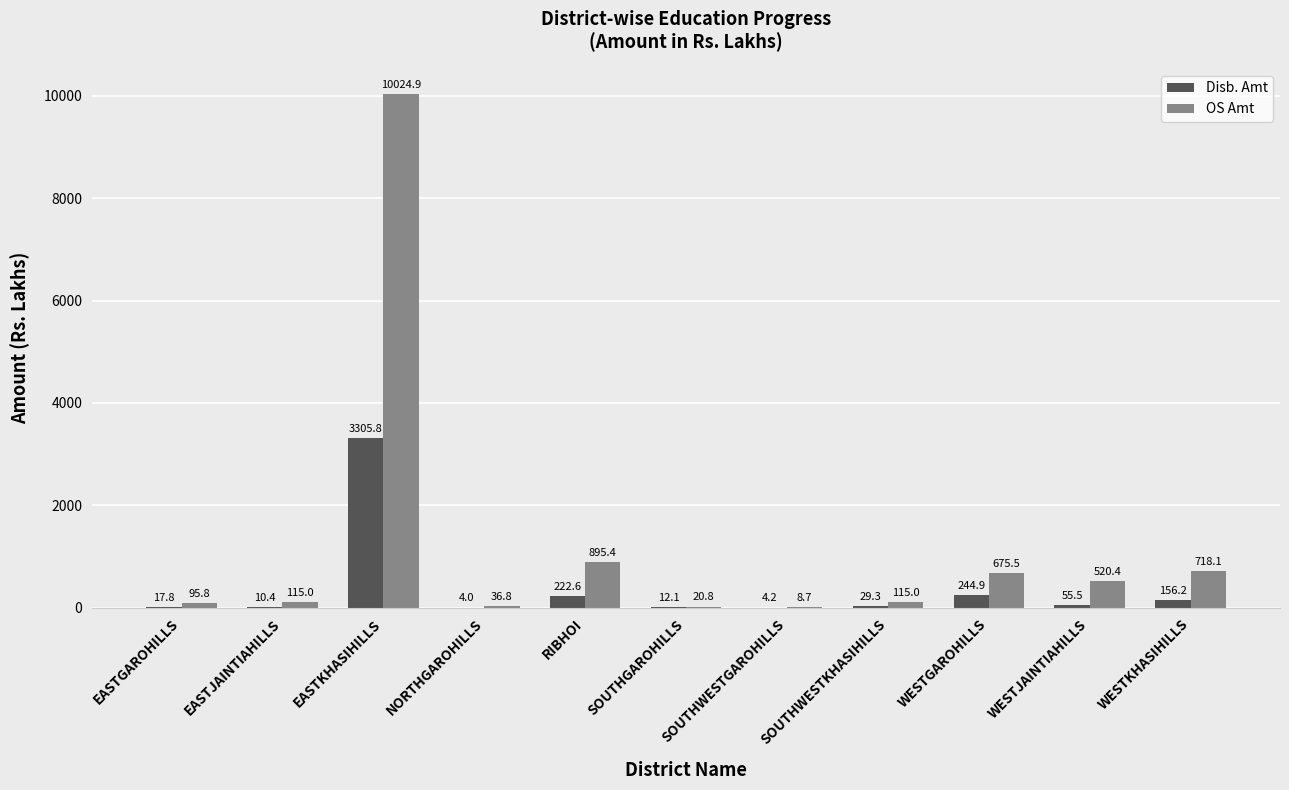

The OS Amt series shows 1053.6 at WESTKHASIHILLS. True or false?

False